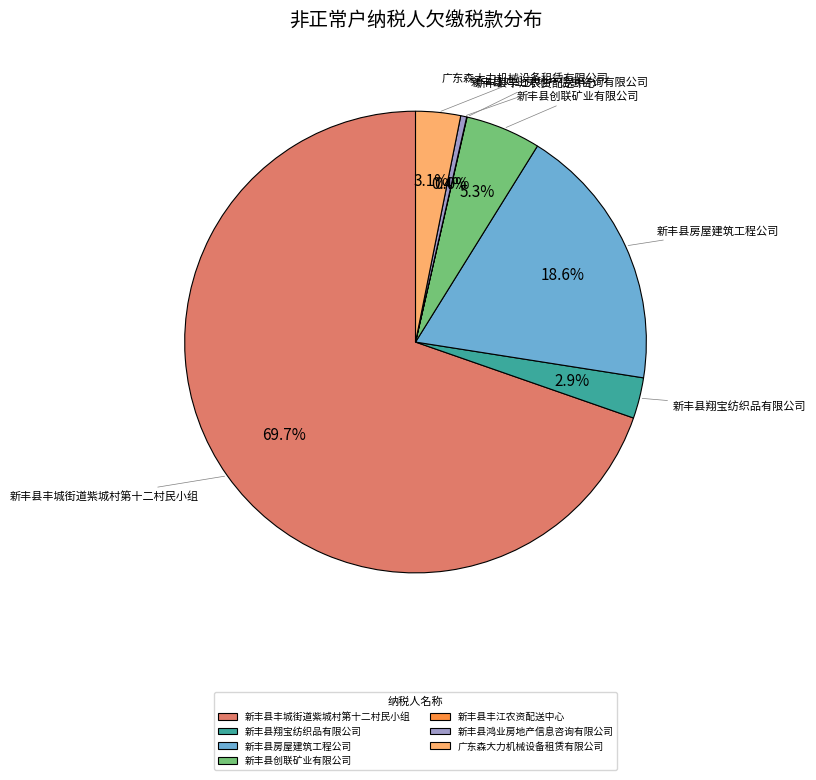

True or false: 新丰县创联矿业有限公司 accounts for 5% of the total.

True